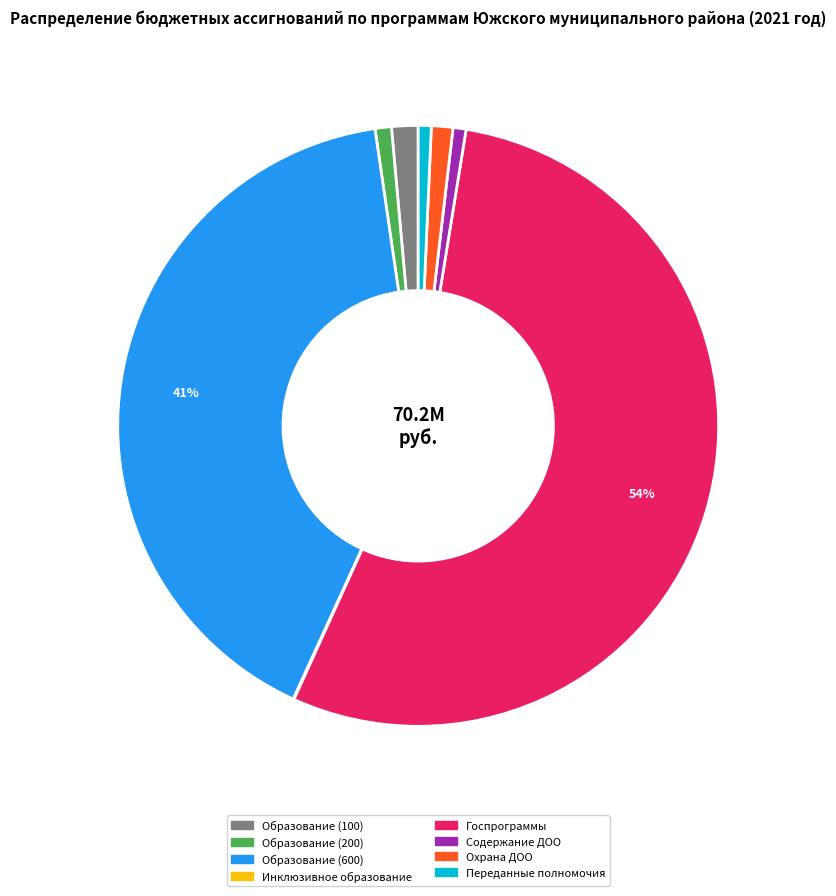

Is there a majority slice in this chart?

Yes